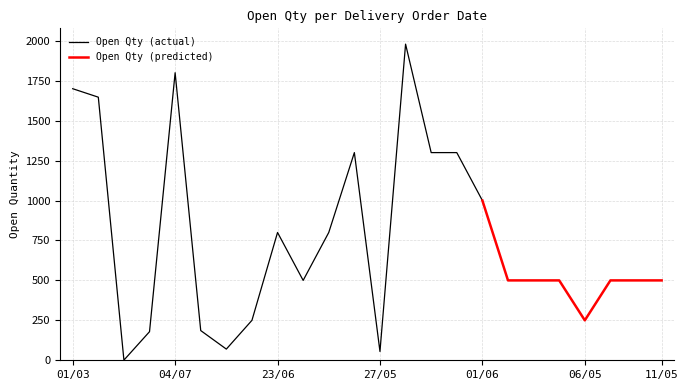

Approximately how many times larger is the value at 06/05 compared to 17/06?

1.3